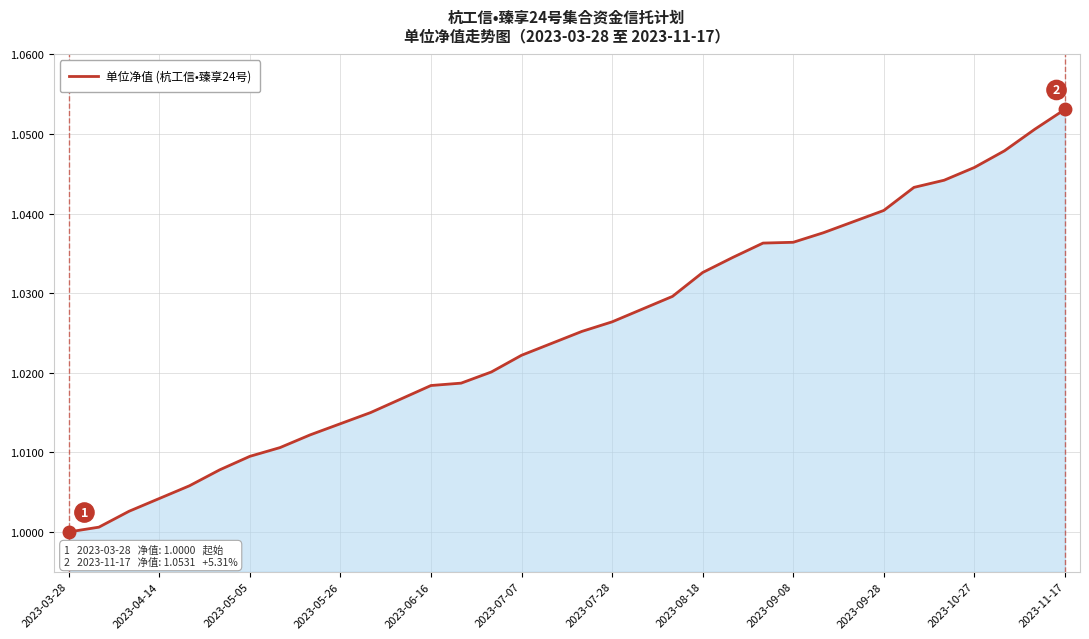

Does the chart display data point markers on the line(s)?

No